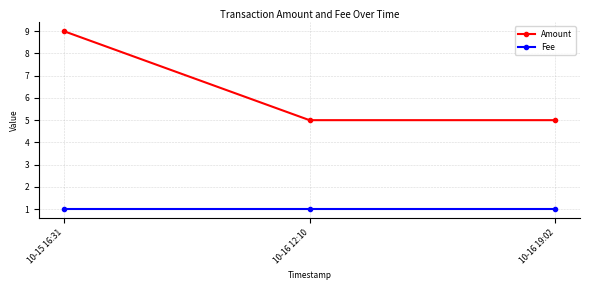

Is it true that Fee equals 1 at 10-16 19:02?

True